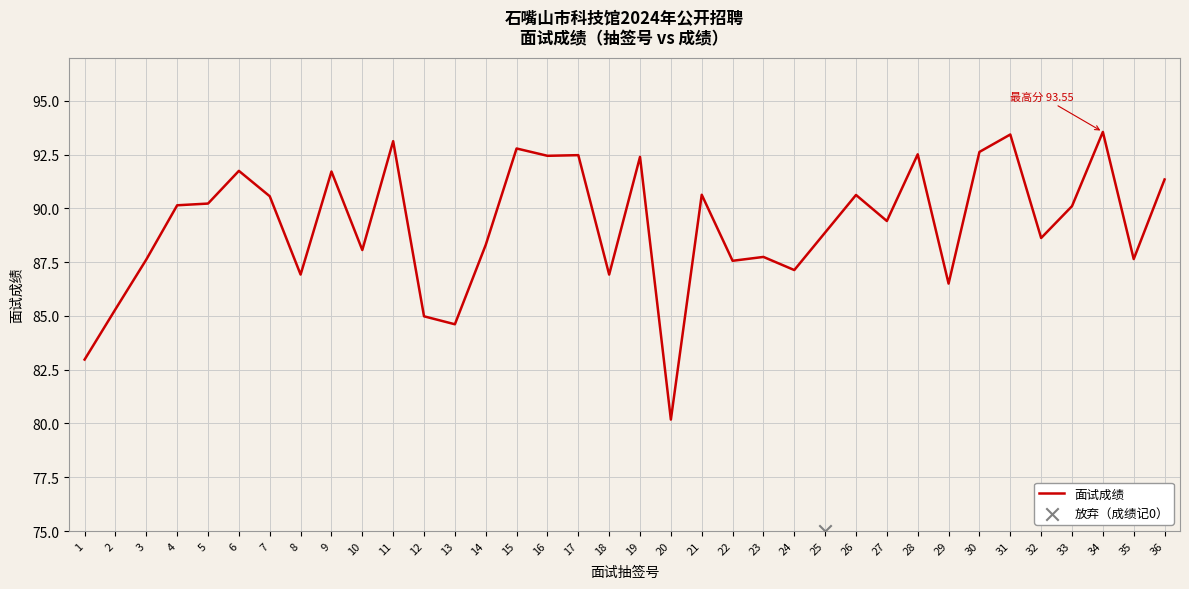

The 面试成绩 series shows 142.4 at 20. True or false?

False